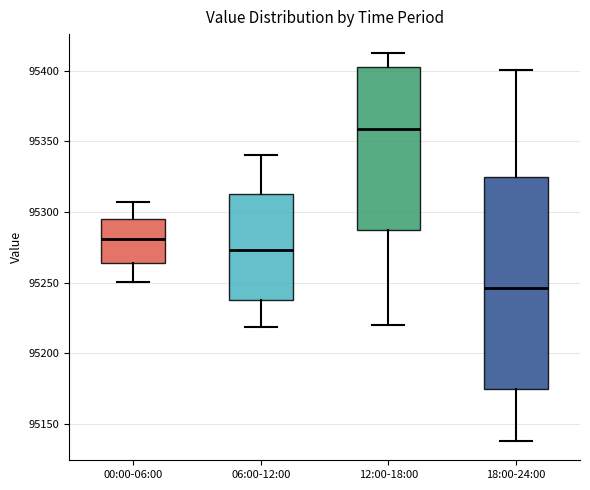

Which box has the lowest median line?

18:00-24:00